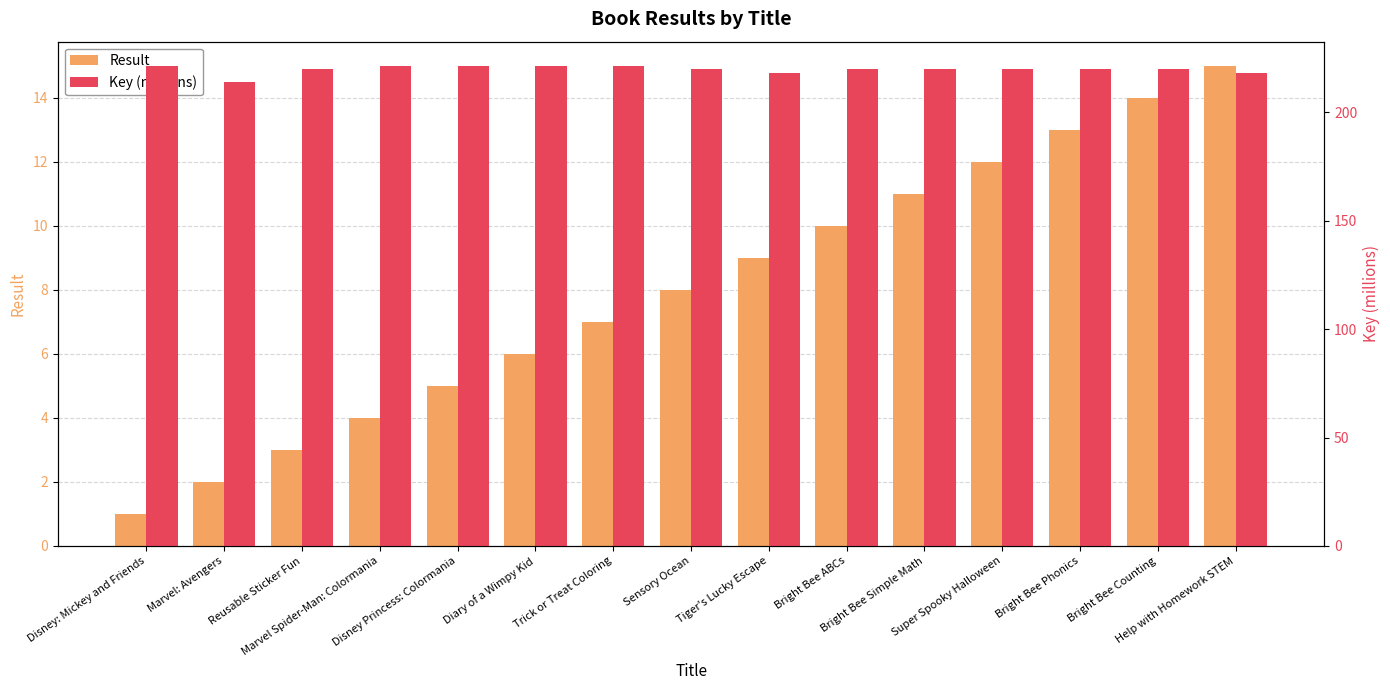

List the series in order of their peak value, highest first.

Key (millions), Result